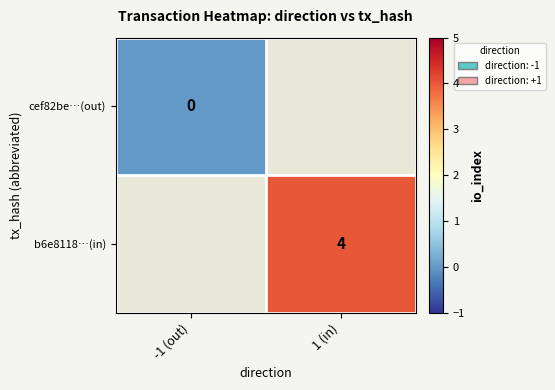

The b6e8118…(in) series shows 4 at 1 (in). True or false?

True